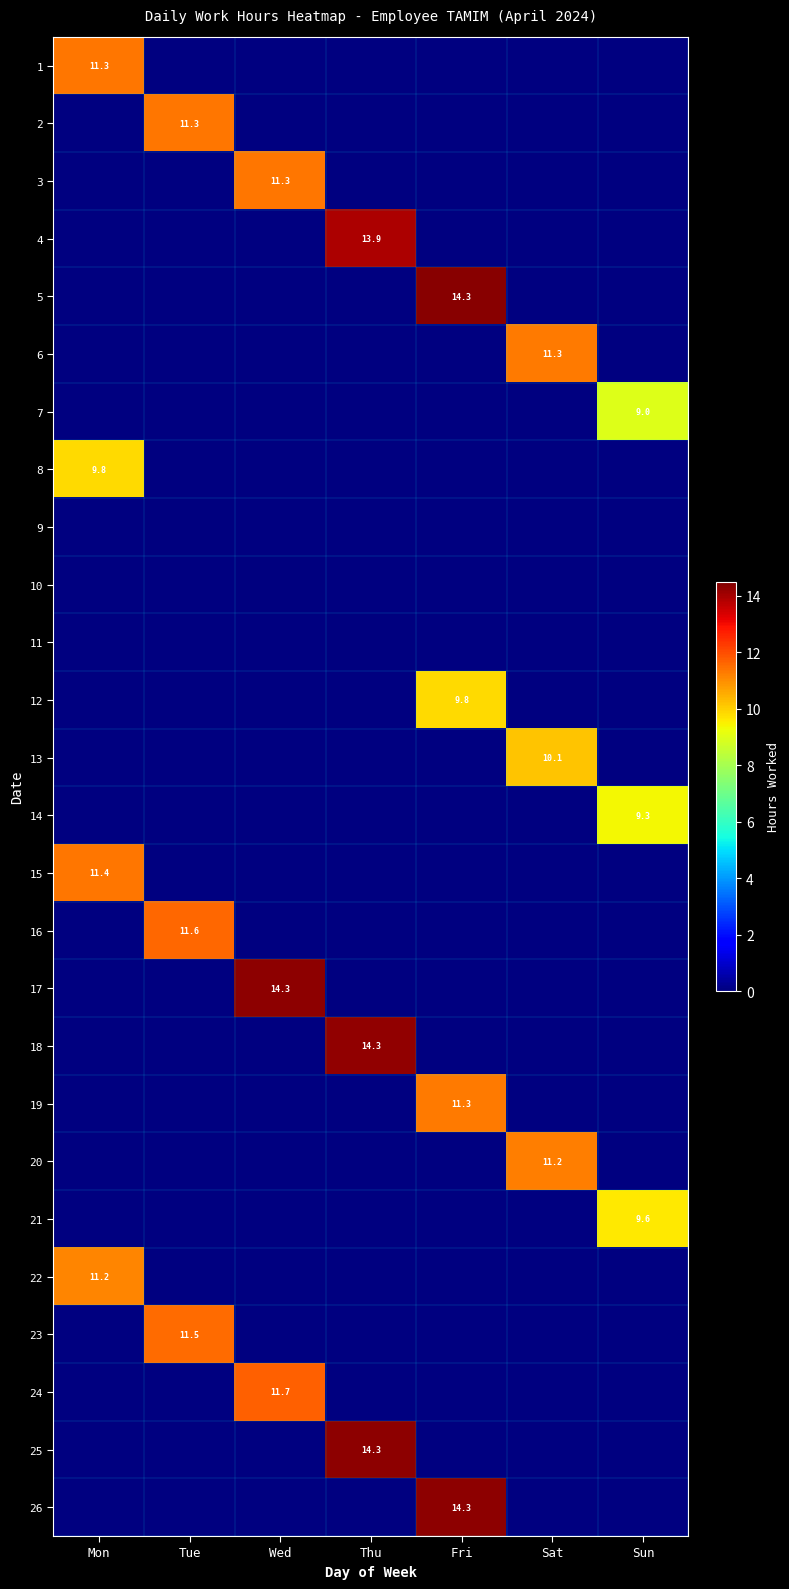

How many distinct data groups are displayed?

26